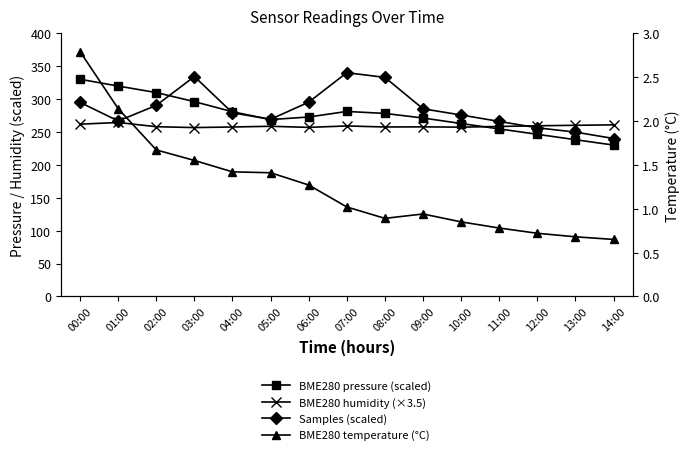

Reading left to right, what are all the values shown in this chart?

BME280 pressure (scaled): 00:00=330.0	01:00=319.7	02:00=309.8	03:00=296.0	04:00=280.7	05:00=268.8	06:00=272.7	07:00=281.1	08:00=278.1	09:00=271.1	10:00=262.8	11:00=254.6	12:00=246.4	13:00=238.2	14:00=230.0
BME280 humidity (×3.5): 00:00=261.8	01:00=264.4	02:00=257.9	03:00=256.6	04:00=257.5	05:00=258.6	06:00=256.9	07:00=259.1	08:00=257.5	09:00=257.7	10:00=257.2	11:00=258.3	12:00=259.3	13:00=260.1	14:00=260.8
Samples (scaled): 00:00=294.9	01:00=266.6	02:00=290.3	03:00=334.2	04:00=279.0	05:00=269.2	06:00=295.2	07:00=340.0	08:00=332.9	09:00=285.1	10:00=275.7	11:00=266.0	12:00=256.2	13:00=249.7	14:00=240.0
BME280 temperature (°C): 00:00=2.8	01:00=2.1	02:00=1.7	03:00=1.6	04:00=1.4	05:00=1.4	06:00=1.3	07:00=1.0	08:00=0.9	09:00=0.9	10:00=0.8	11:00=0.8	12:00=0.7	13:00=0.7	14:00=0.7